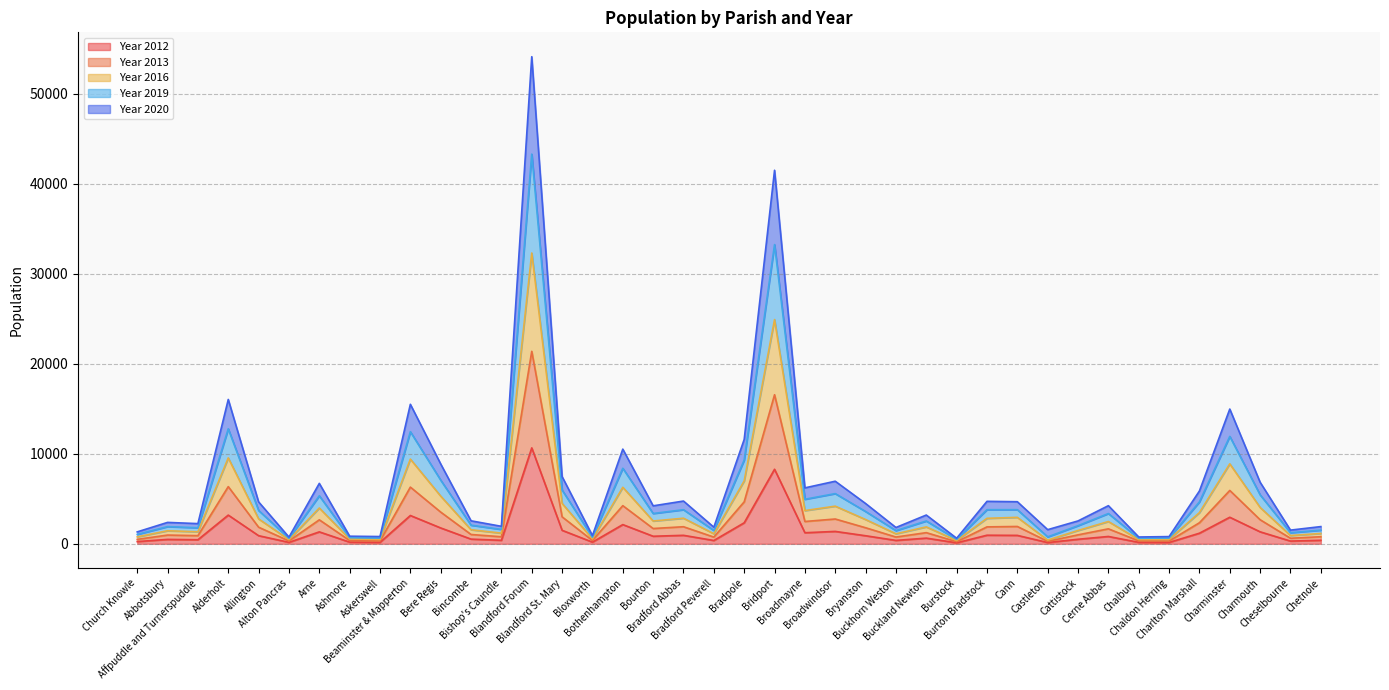

Does the chart display data point markers on the line(s)?

No